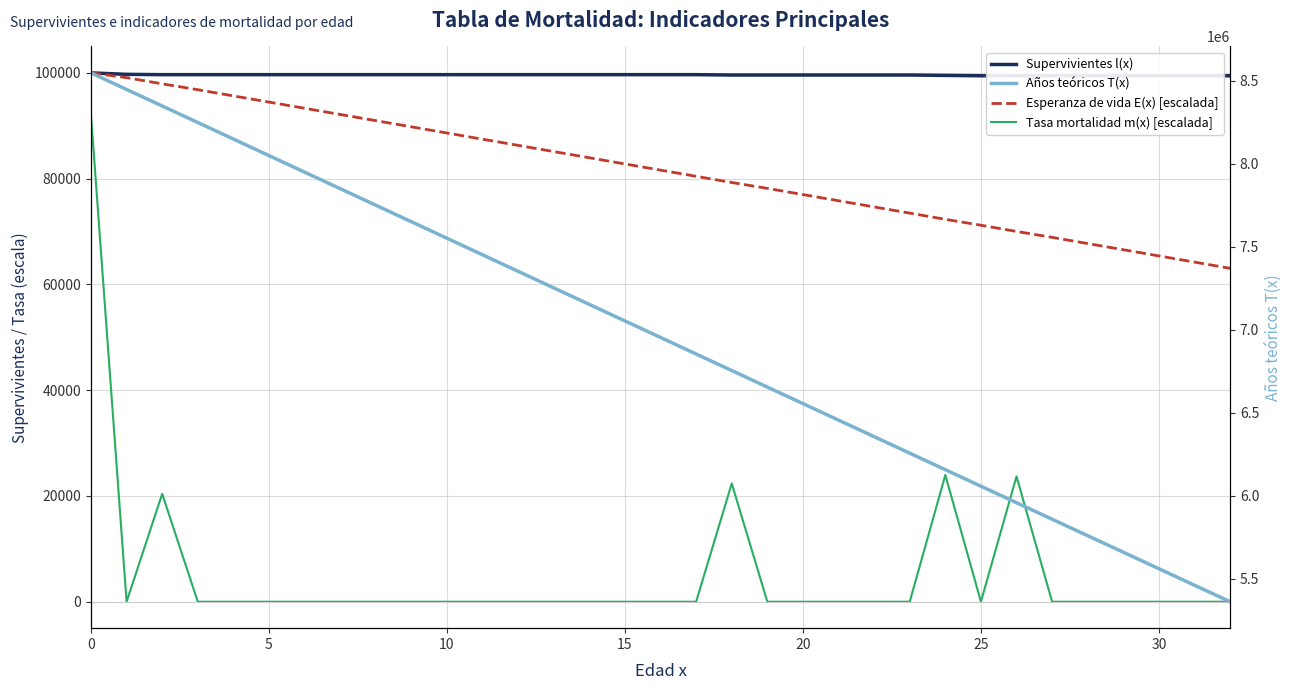

Rank the series by their maximum value, from lowest to highest.

Tasa mortalidad m(x) [escalada], Supervivientes l(x), Esperanza de vida E(x) [escalada], Años teóricos T(x)